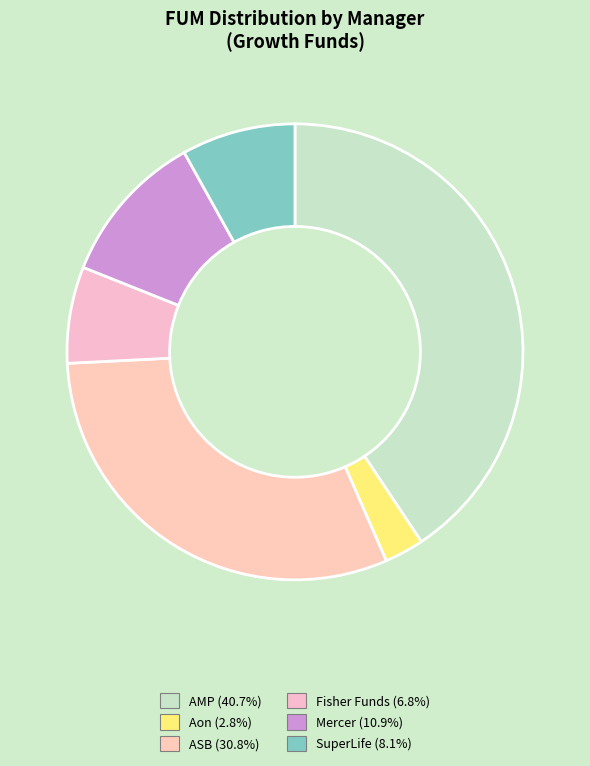

What percentage is the AMP slice, to the nearest percent?

41%